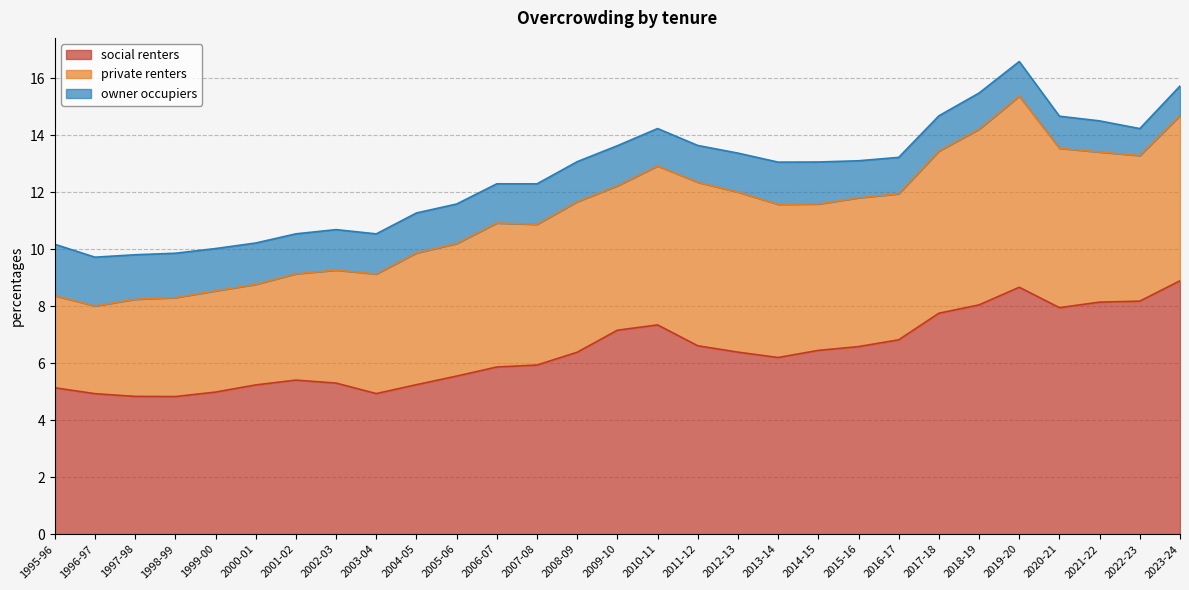

Reading right to left, transcribe all the data shown in this chart.

social renters: 2023-24=8.9	2022-23=8.2	2021-22=8.1	2020-21=7.9	2019-20=8.7	2018-19=8.0	2017-18=7.8	2016-17=6.8	2015-16=6.6	2014-15=6.4	2013-14=6.2	2012-13=6.4	2011-12=6.6	2010-11=7.3	2009-10=7.2	2008-09=6.4	2007-08=5.9	2006-07=5.9	2005-06=5.5	2004-05=5.2	2003-04=4.9	2002-03=5.3	2001-02=5.4	2000-01=5.2	1999-00=5.0	1998-99=4.8	1997-98=4.8	1996-97=4.9	1995-96=5.1
private renters: 2023-24=5.8	2022-23=5.1	2021-22=5.3	2020-21=5.6	2019-20=6.7	2018-19=6.2	2017-18=5.7	2016-17=5.1	2015-16=5.2	2014-15=5.1	2013-14=5.4	2012-13=5.6	2011-12=5.7	2010-11=5.6	2009-10=5.1	2008-09=5.3	2007-08=4.9	2006-07=5.1	2005-06=4.7	2004-05=4.6	2003-04=4.2	2002-03=4.0	2001-02=3.7	2000-01=3.5	1999-00=3.6	1998-99=3.5	1997-98=3.4	1996-97=3.1	1995-96=3.2
owner occupiers: 2023-24=1.0	2022-23=0.9	2021-22=1.1	2020-21=1.1	2019-20=1.2	2018-19=1.3	2017-18=1.2	2016-17=1.3	2015-16=1.3	2014-15=1.5	2013-14=1.5	2012-13=1.4	2011-12=1.3	2010-11=1.3	2009-10=1.4	2008-09=1.4	2007-08=1.4	2006-07=1.4	2005-06=1.4	2004-05=1.4	2003-04=1.4	2002-03=1.4	2001-02=1.4	2000-01=1.5	1999-00=1.5	1998-99=1.6	1997-98=1.6	1996-97=1.7	1995-96=1.8